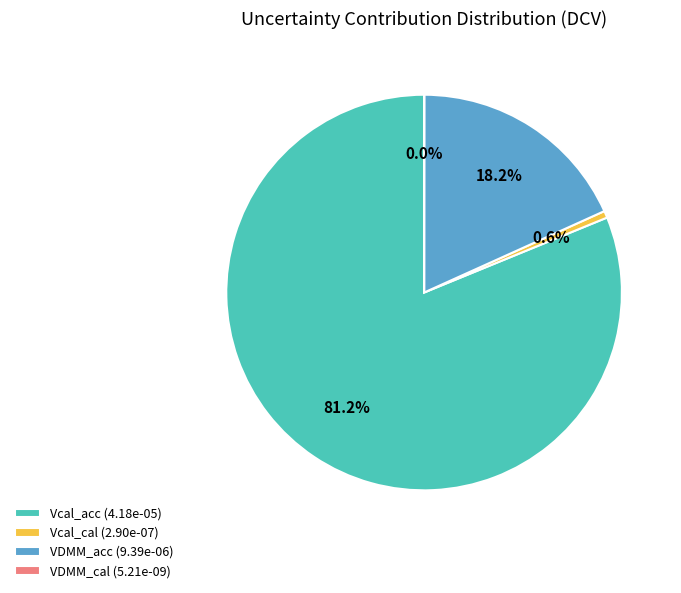

To the nearest percent, what percentage of the pie is Vcal_cal?

1%